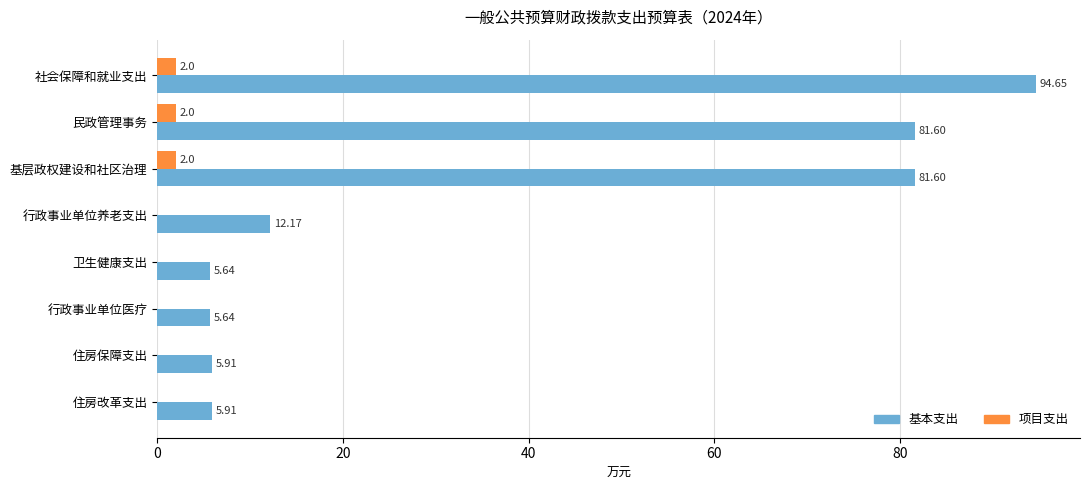

How many 项目支出 values are between 0 and 2?

8